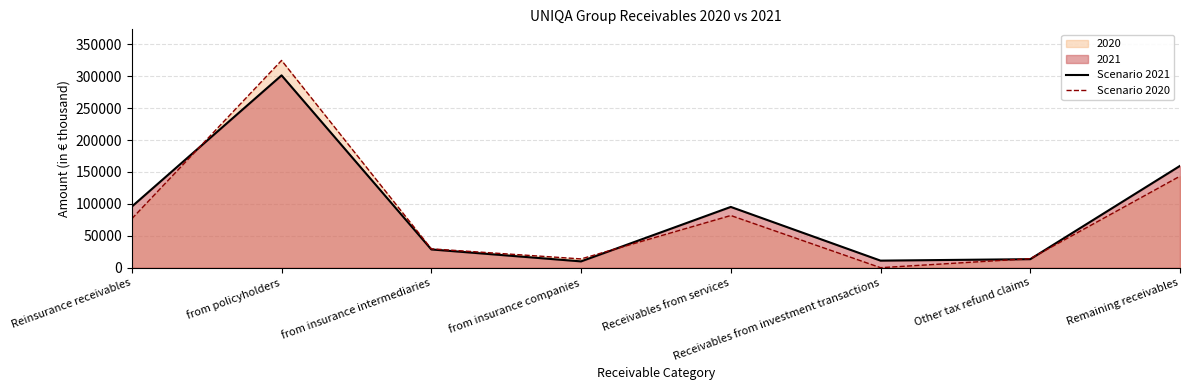

What is the label of the 5th point from the right?

from insurance companies